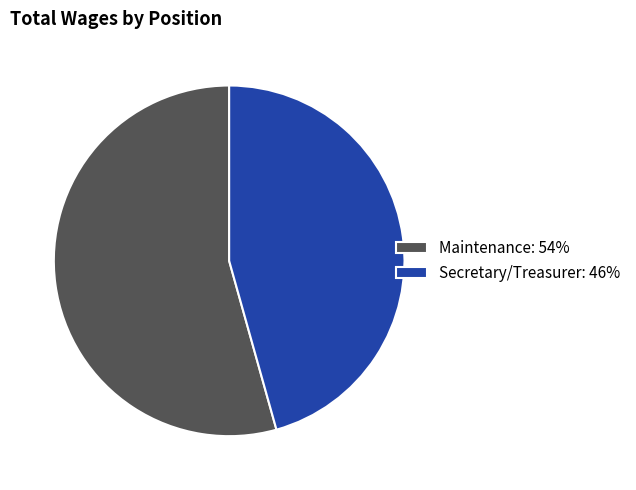

Count the number of slices in the pie.

2